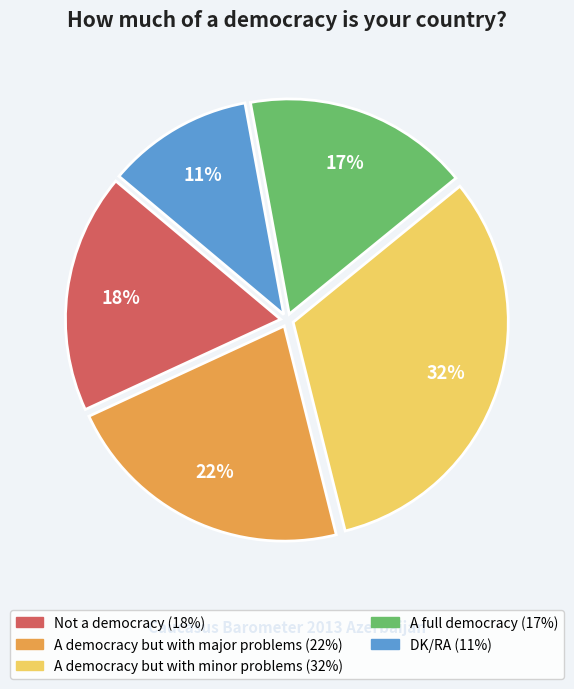

Approximately how many times larger is the value at DK/RA compared to A democracy but with minor problems?

0.3